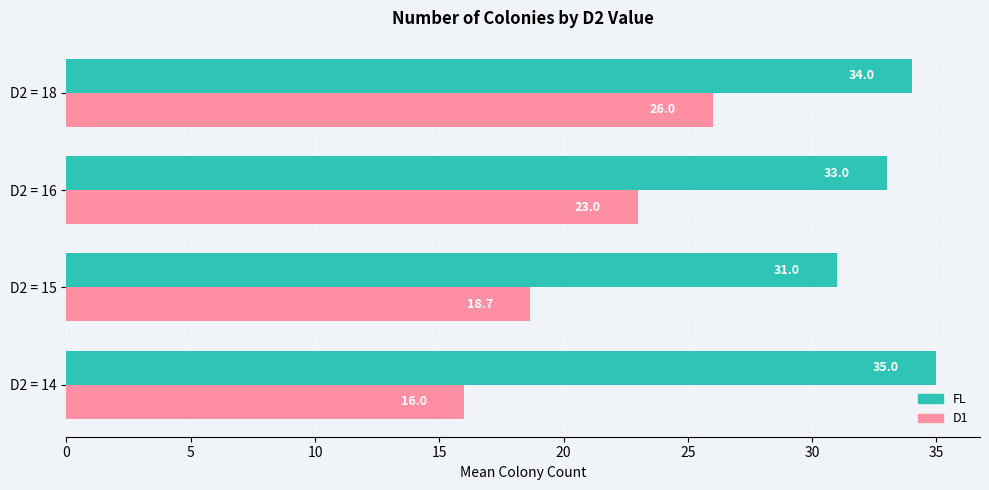

What is the highest value of the D1 series?

26.0